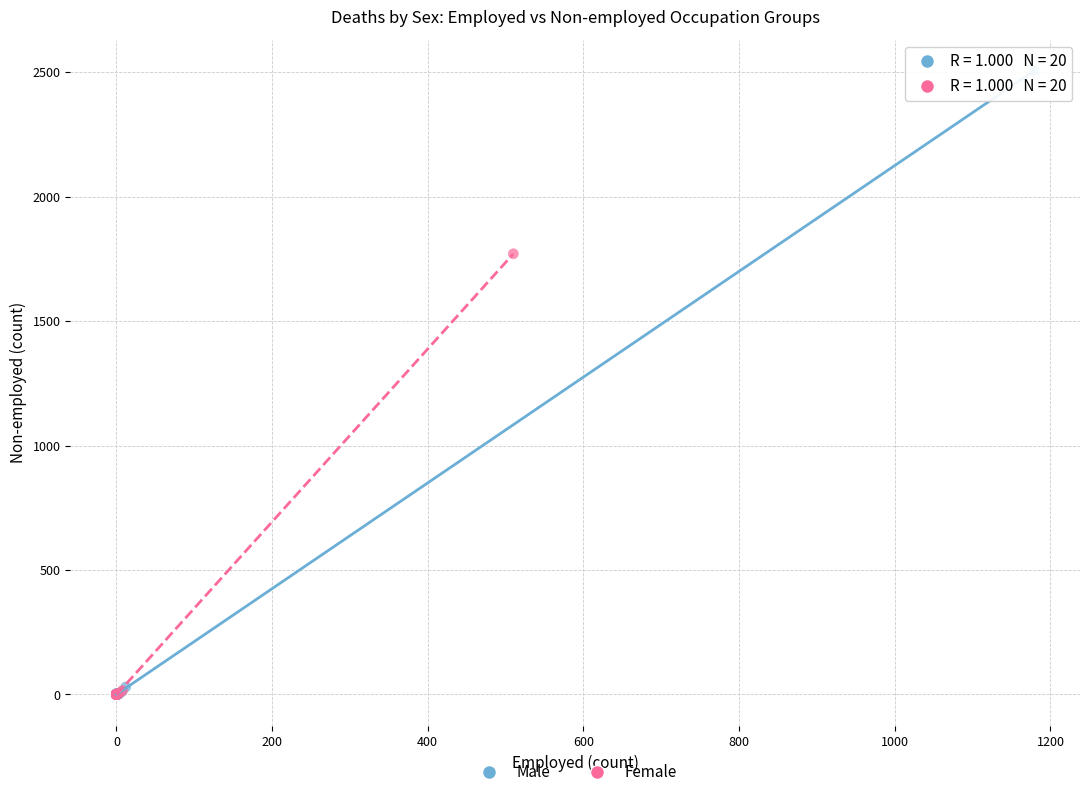

Which series has the largest Y range (max minus min)?

Male